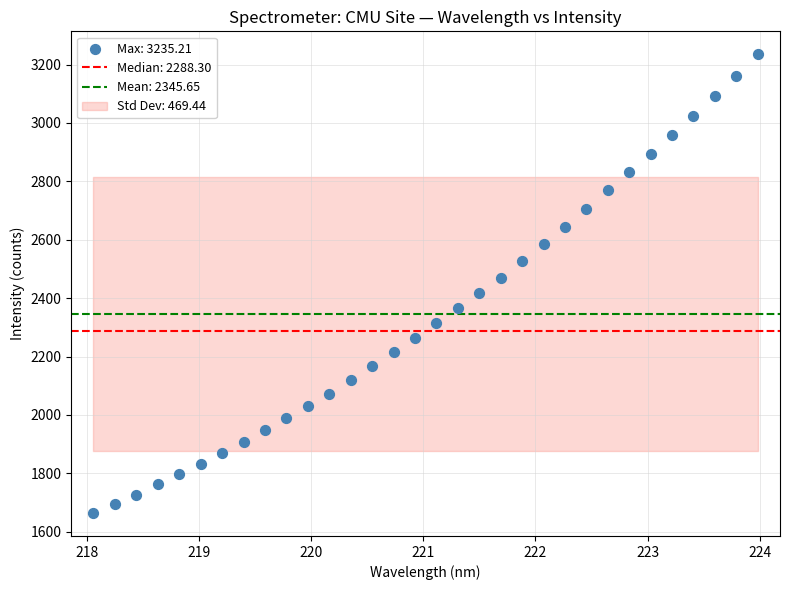

What is the range of X values (max minus min)?

5.9